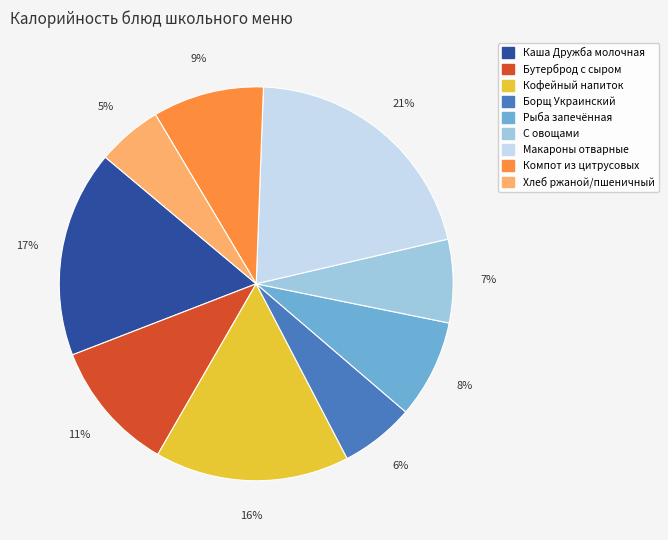

True or false: Борщ Украинский accounts for 6% of the total.

True